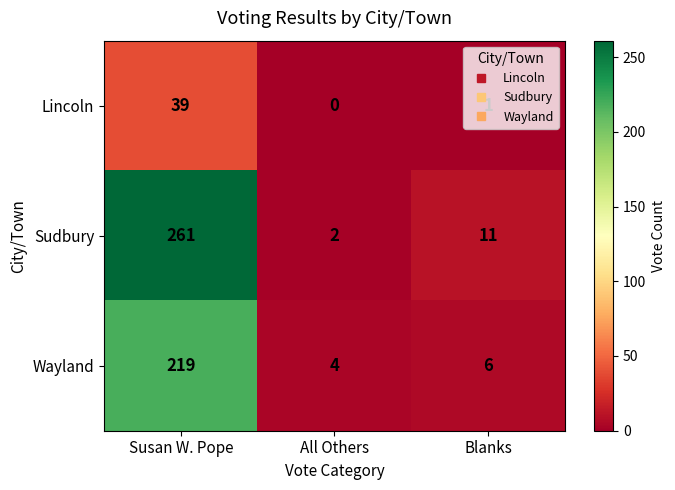

Rank the series at Blanks from highest to lowest value.

Sudbury, Wayland, Lincoln